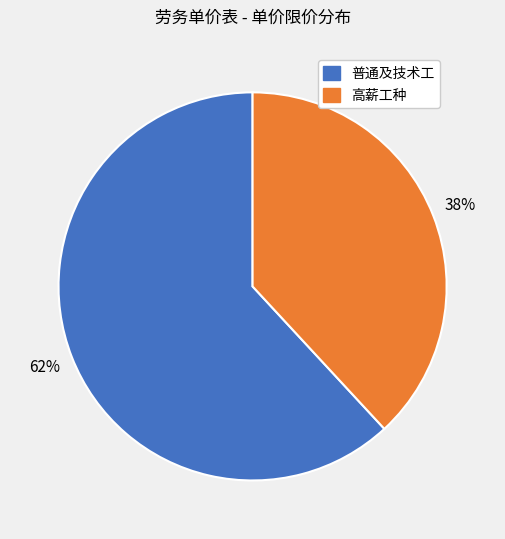

To the nearest percent, what is the difference between the largest and smallest slice percentages?

24%